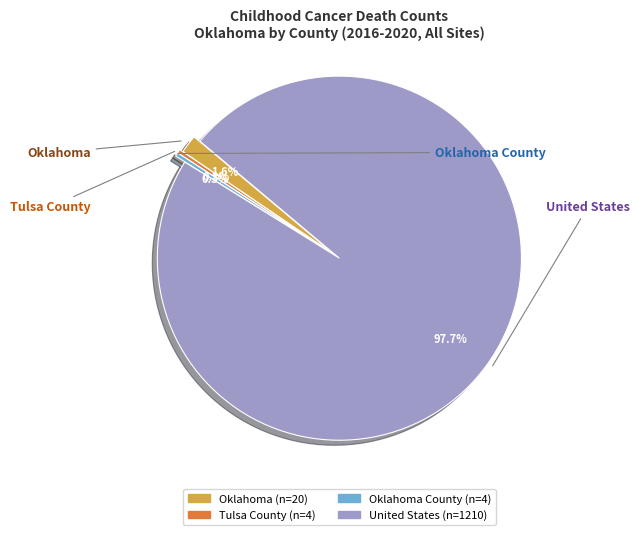

The Oklahoma County slice represents 0% of the pie. True or false?

True